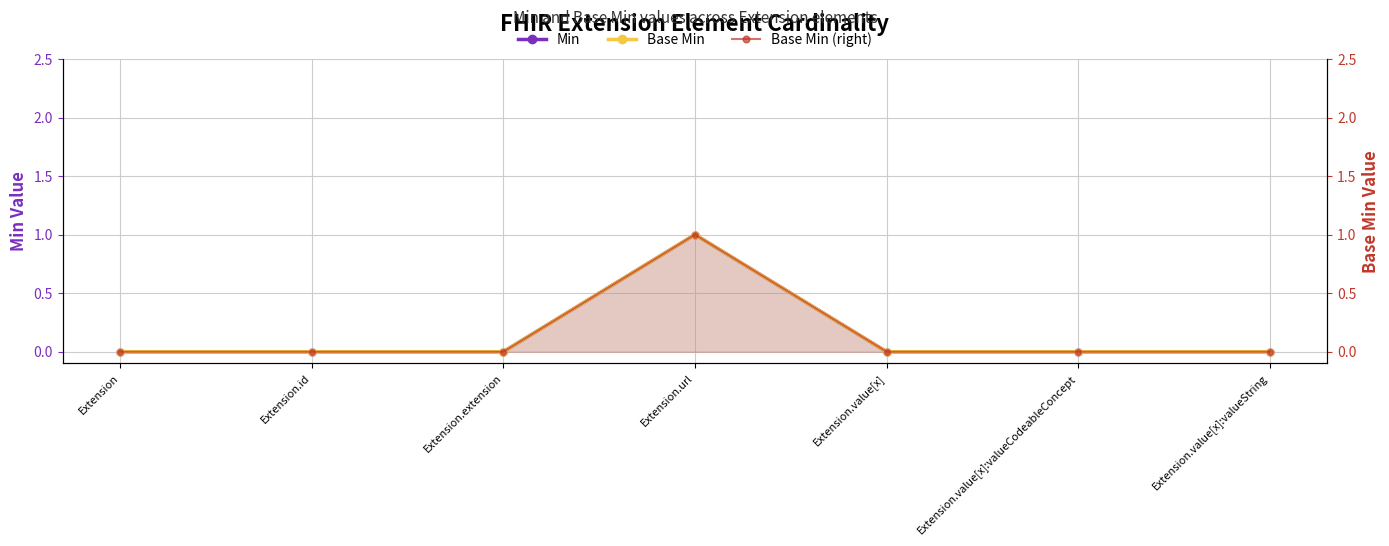

How many data points does each series have?

7